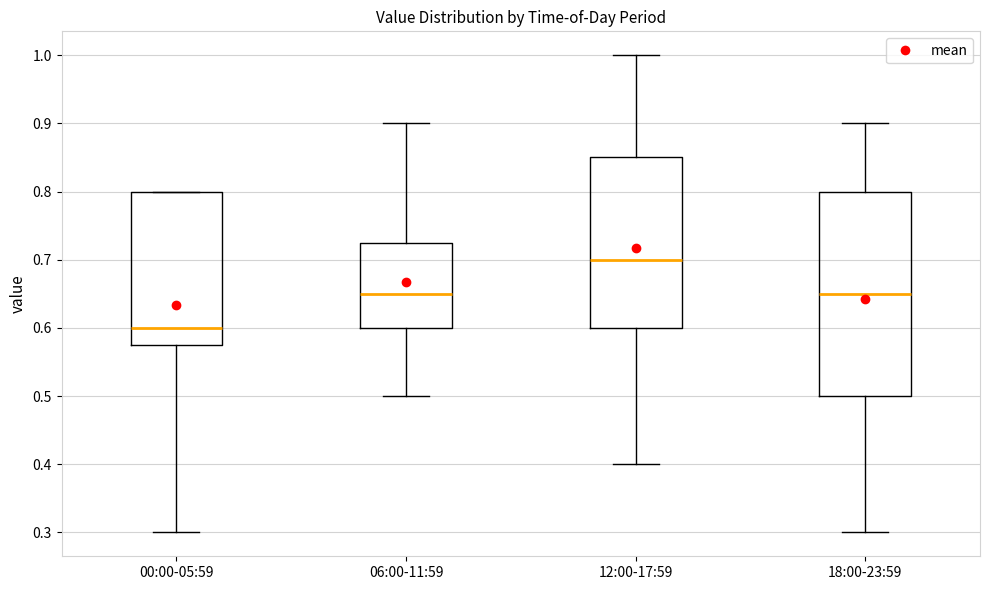

Where is the upper edge of the box for 00:00-05:59 on the y-axis? The values are not printed on the chart, so give them approximately, as read against the axis.

0.80